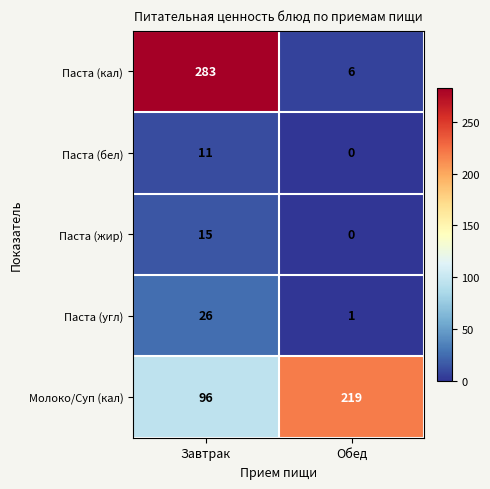

Reading left to right, transcribe all the data shown in this chart.

Паста (кал): 283	6
Паста (бел): 11	0
Паста (жир): 15	0
Паста (угл): 26	1
Молоко/Суп (кал): 96	219